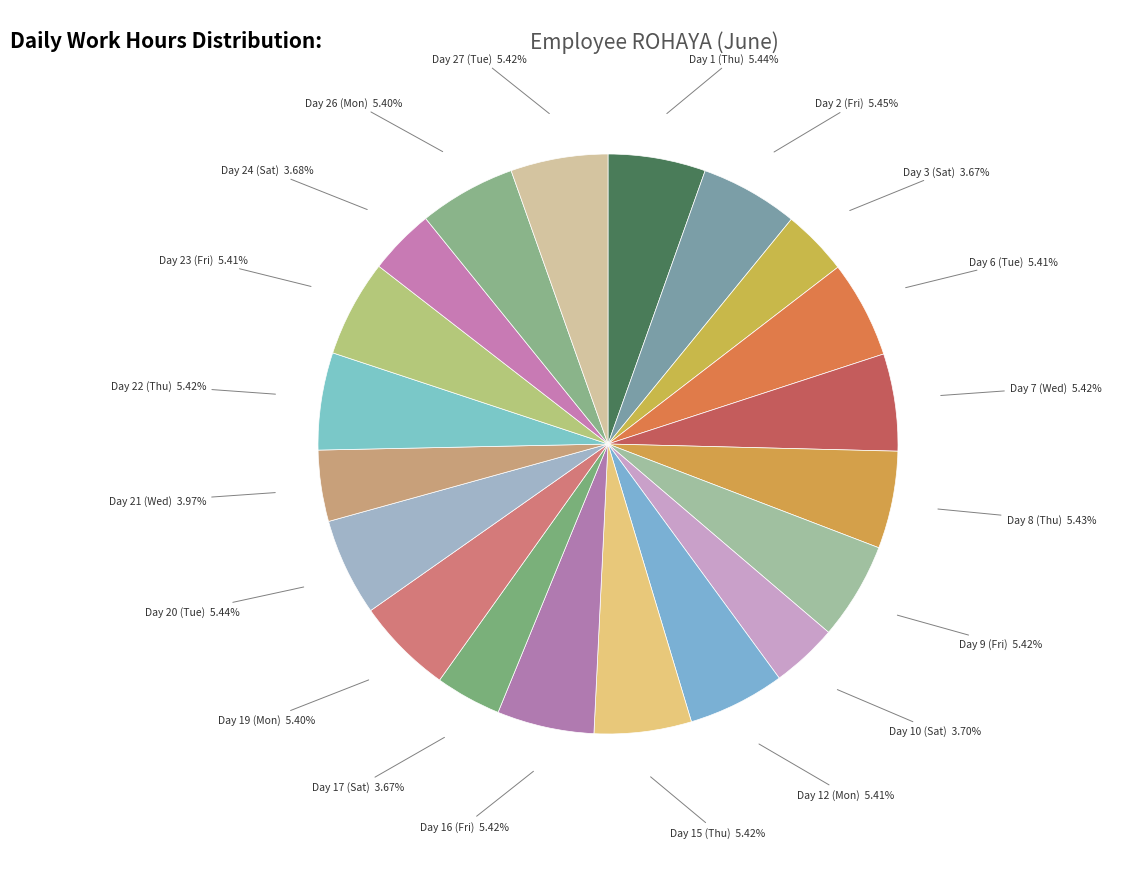

Rank the categories by value from highest to lowest.

Day 2 (Fri), Day 1 (Thu), Day 20 (Tue), Day 8 (Thu), Day 9 (Fri), Day 22 (Thu), Day 7 (Wed), Day 15 (Thu), Day 27 (Tue), Day 16 (Fri), Day 6 (Tue), Day 23 (Fri), Day 12 (Mon), Day 26 (Mon), Day 19 (Mon), Day 21 (Wed), Day 10 (Sat), Day 24 (Sat), Day 3 (Sat), Day 17 (Sat)